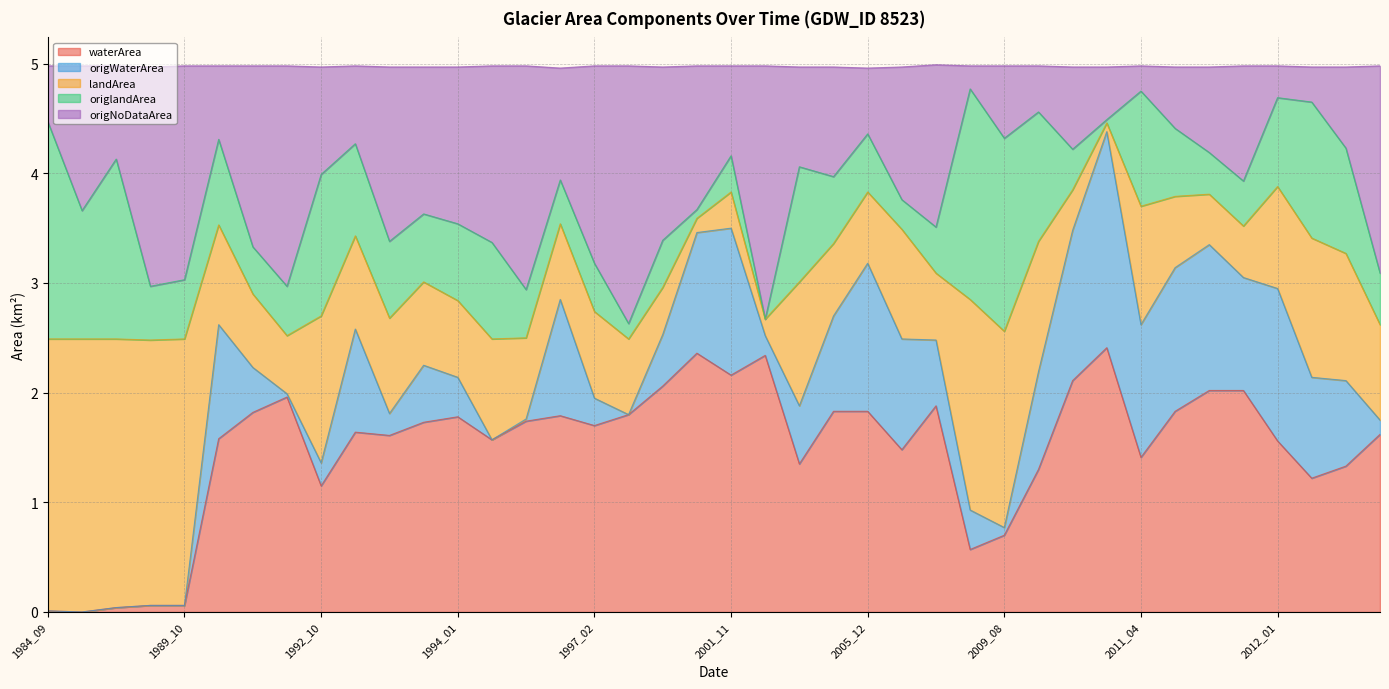

What is the maximum value for waterArea?

2.4